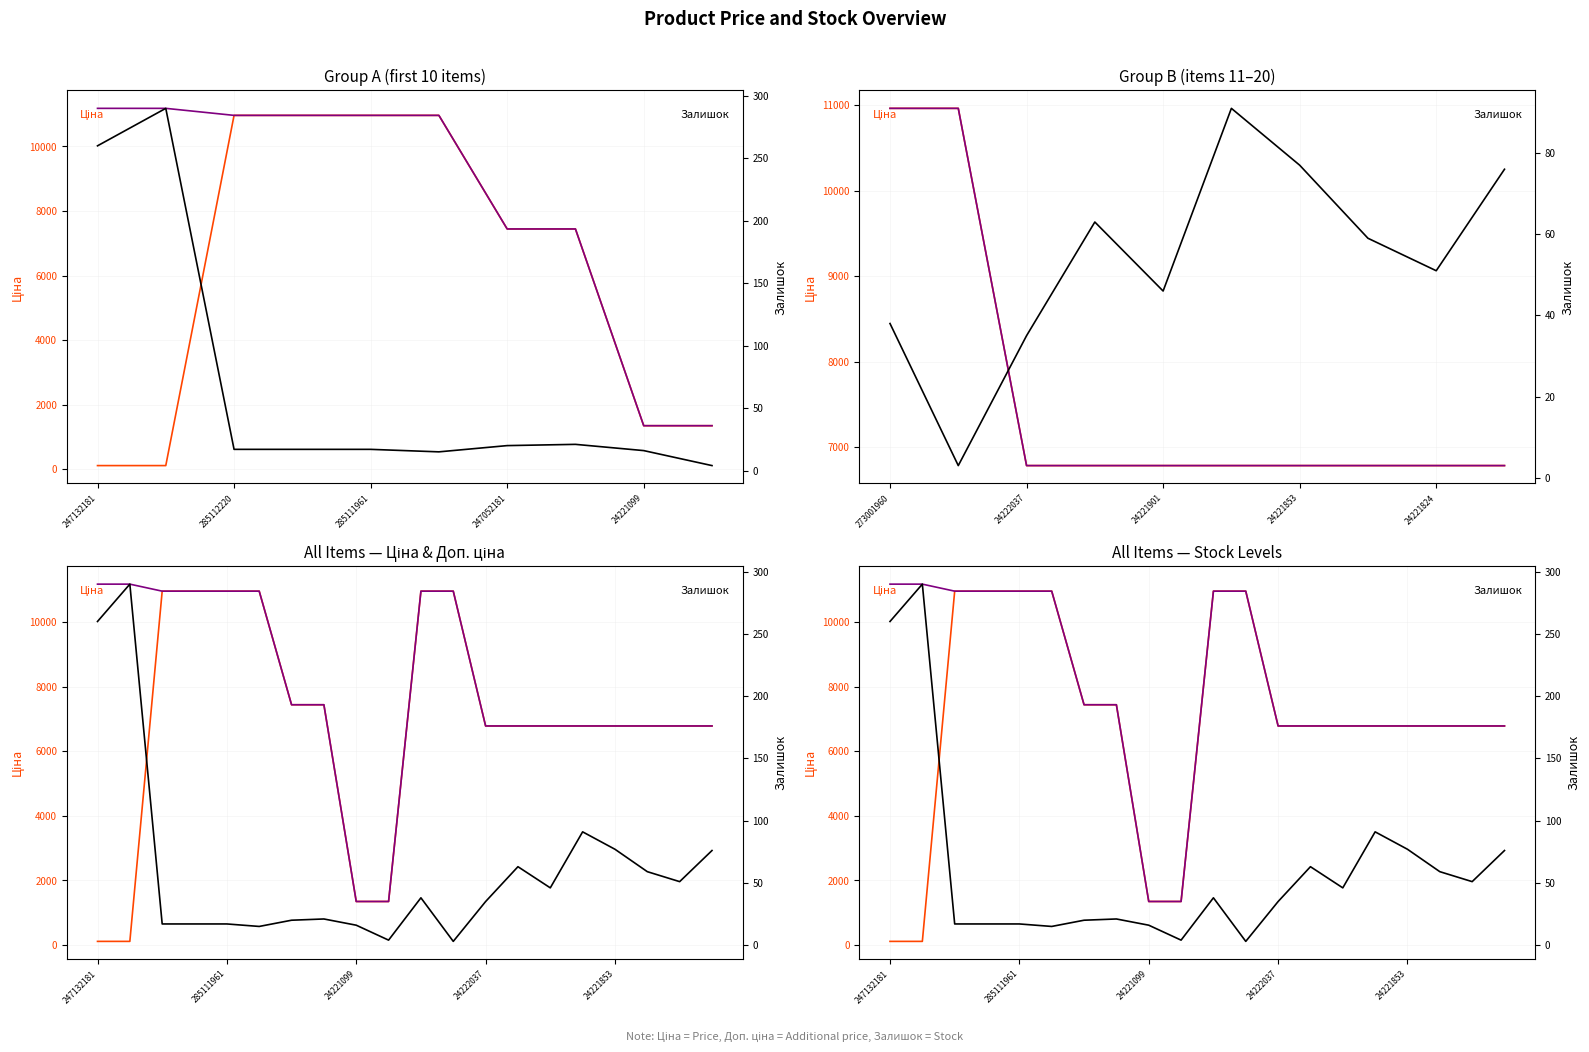

At which label does Доп. ціна reach its peak?

247132181